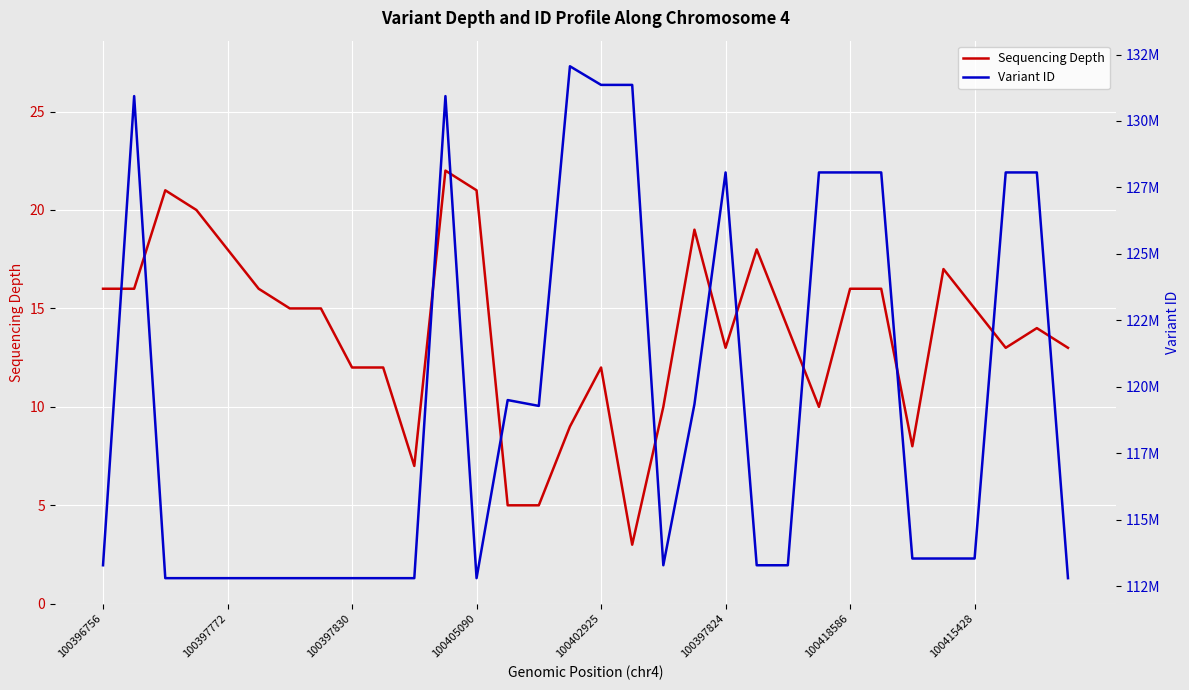

True or false: Sequencing Depth and Variant ID cross at least once.

False